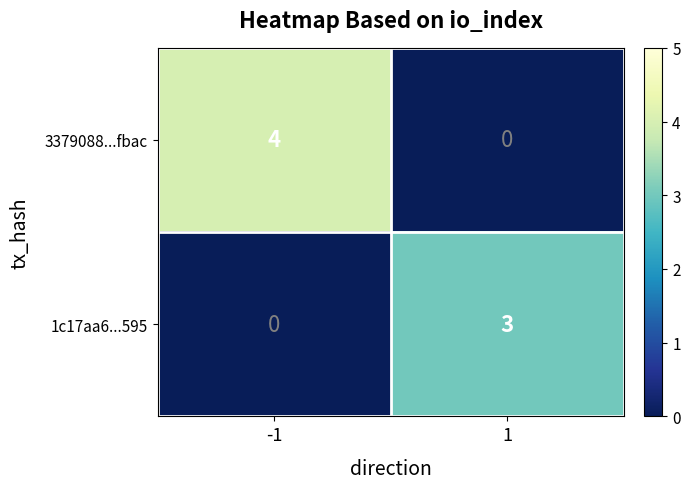

Which label corresponds to the largest value in the chart?

-1